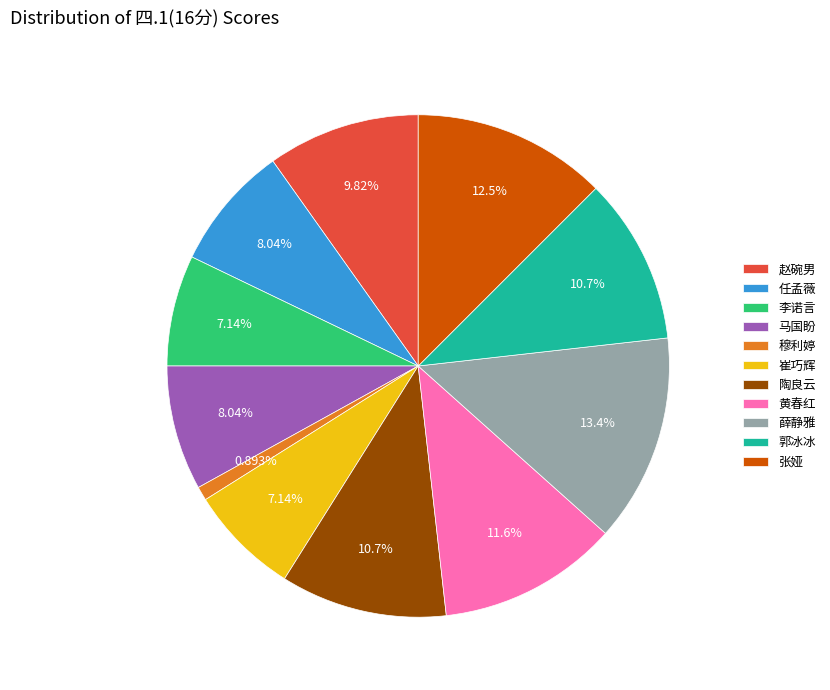

What percentage is NOT represented by 薛静雅?

86.6%